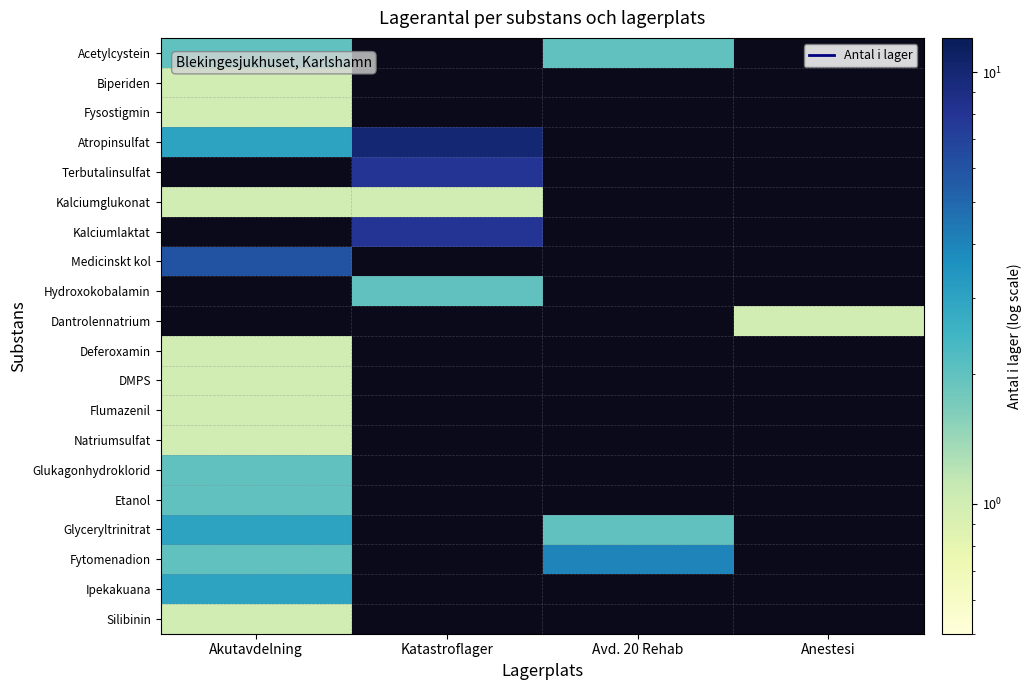

The value of Natriumsulfat at Akutavdelning is 1.0. True or false?

True